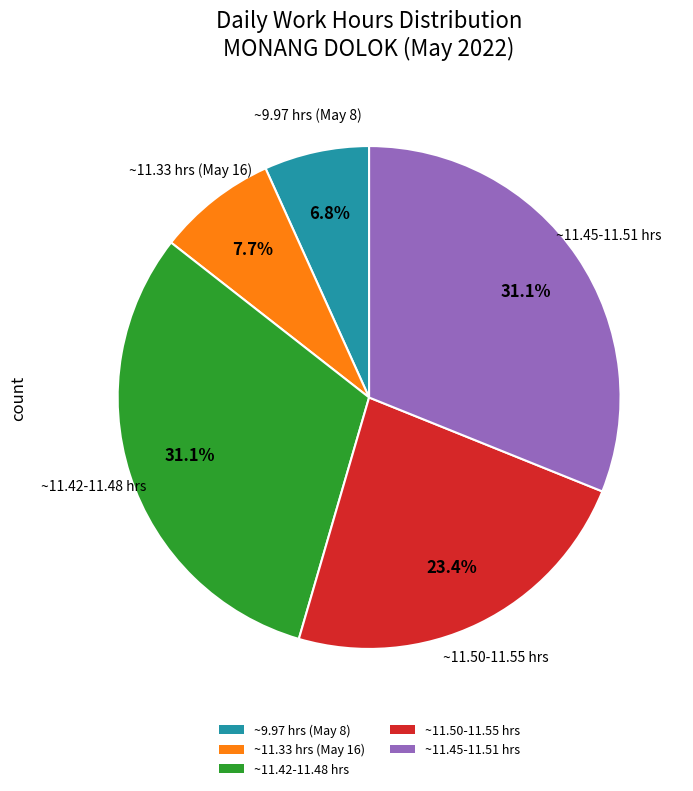

Is there any slice that represents more than half of the pie?

No